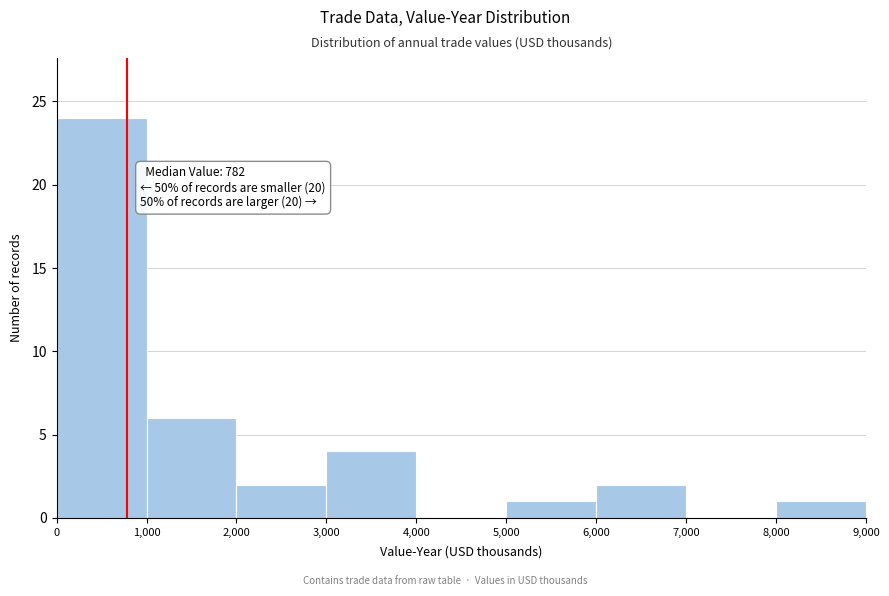

Over which range of the x-axis is the bar tallest?

0 to 1,000